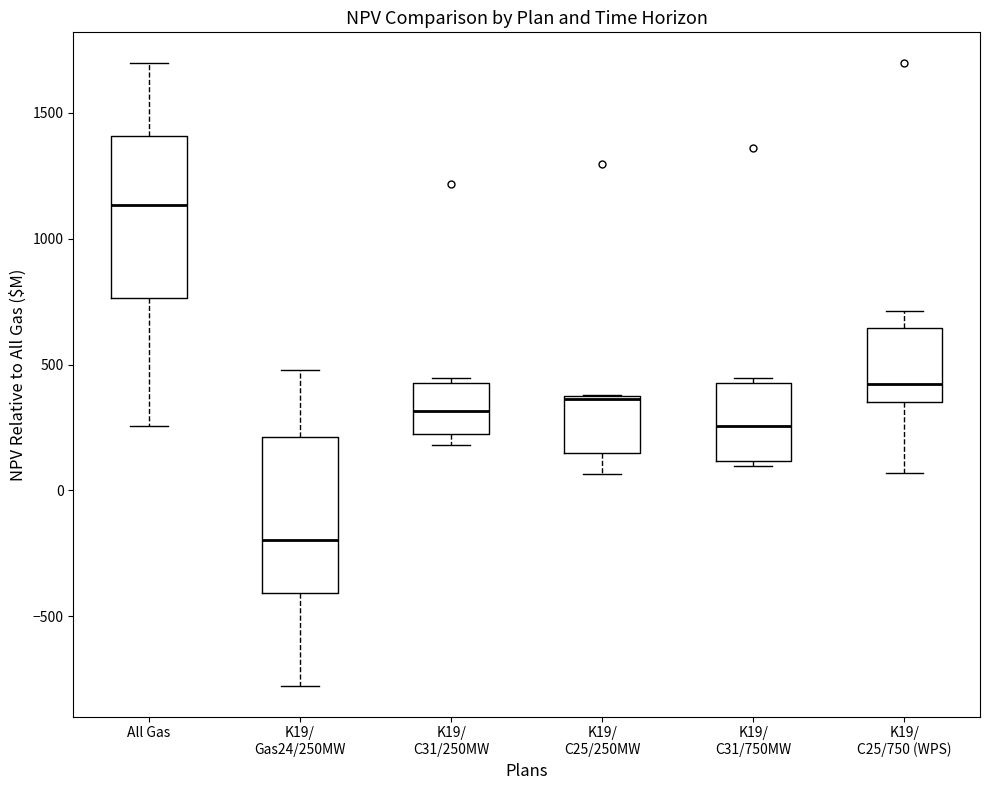

Where is the lower edge of the box for K19/ C31/750MW on the y-axis? The values are not printed on the chart, so give them approximately, as read against the axis.

100